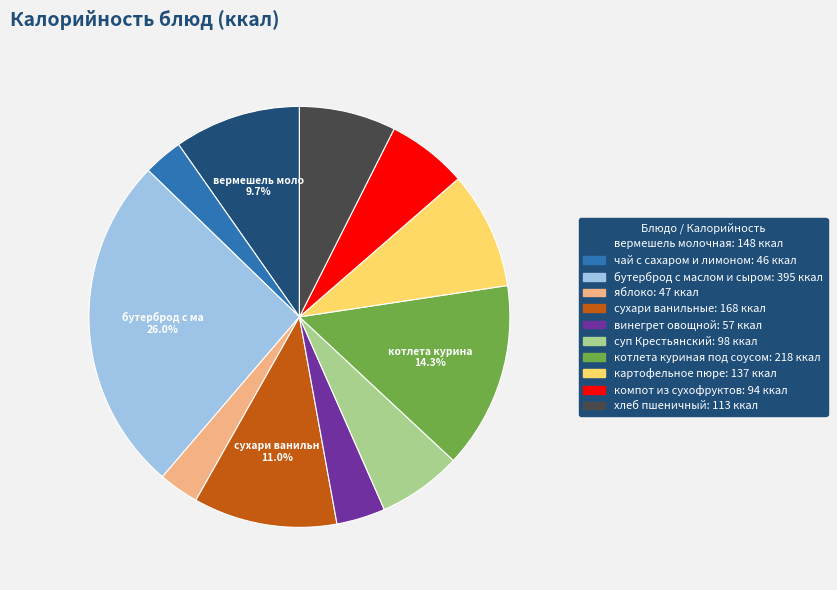

To the nearest percent, what percentage of the pie is винегрет овощной?

4%